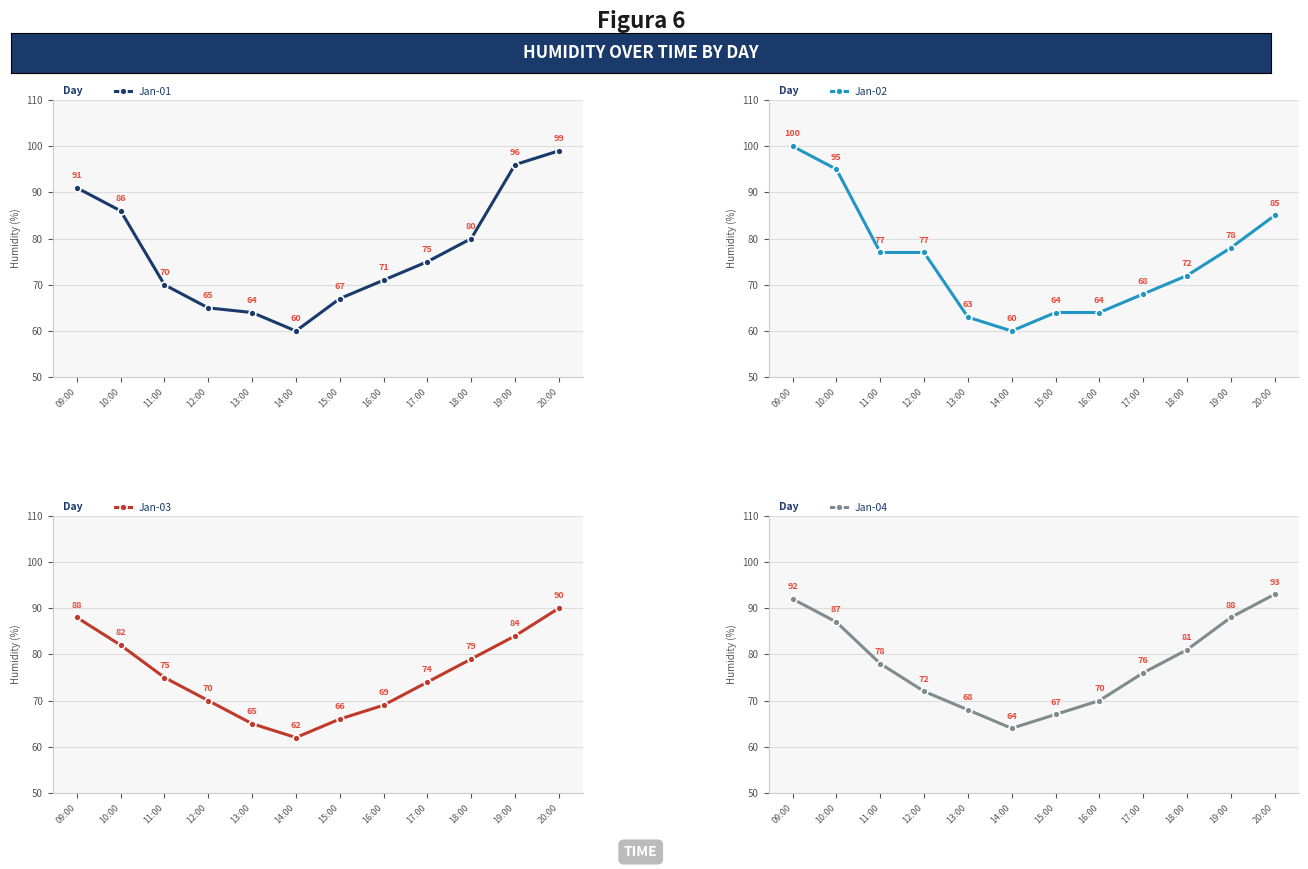

After their last crossing, which series has the higher values: Jan-03 or Jan-02?

Jan-03